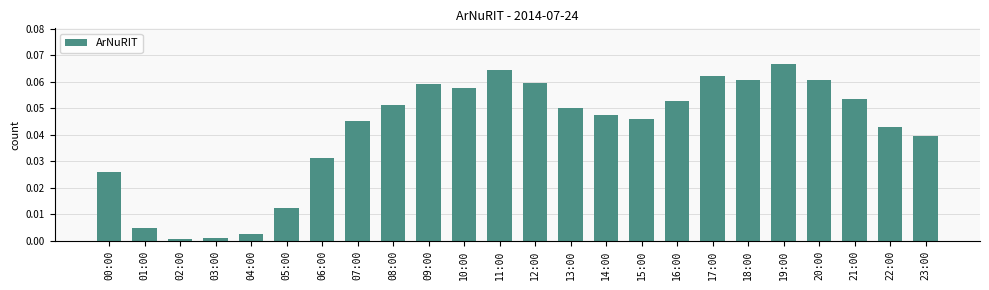

What is the label of the 2nd bar from the left?

01:00